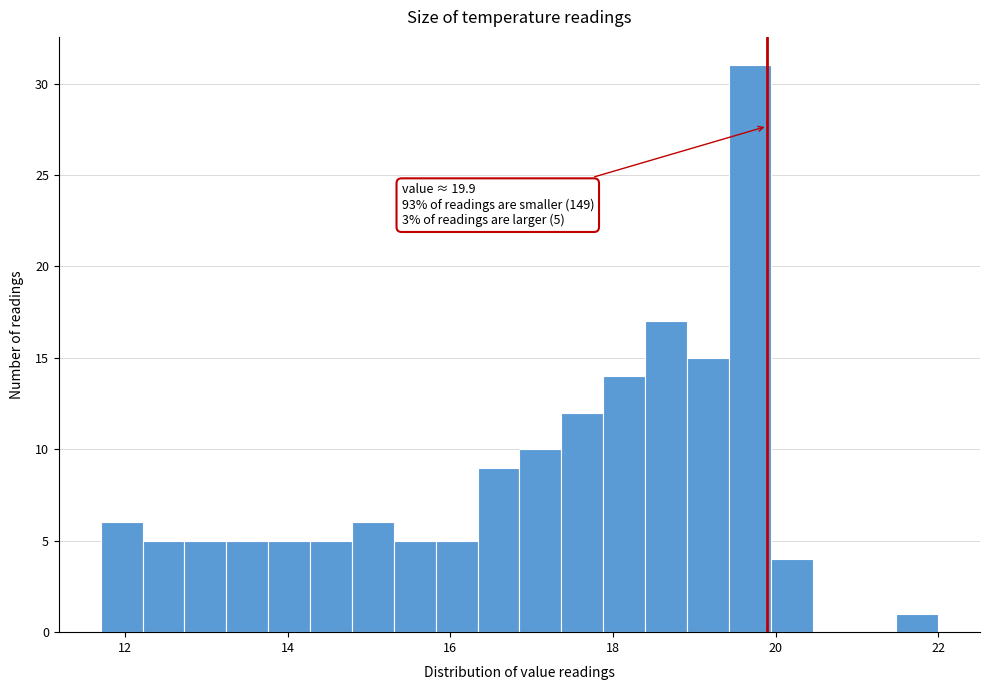

Read against the x-axis, roughly where is the centre of the tallest bar?

19.6